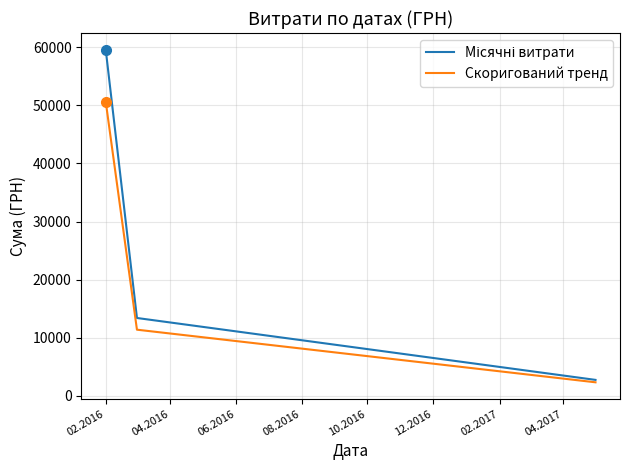

What is the highest value of the Скоригований тренд series?

50621.9